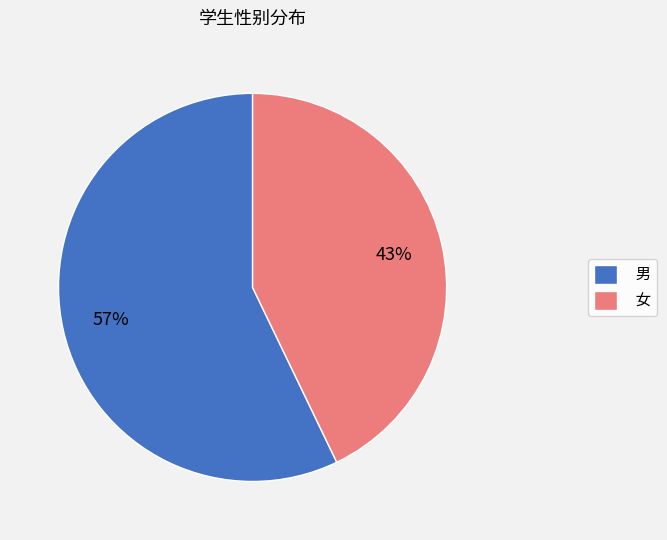

Between 女 and 男, which is larger?

男